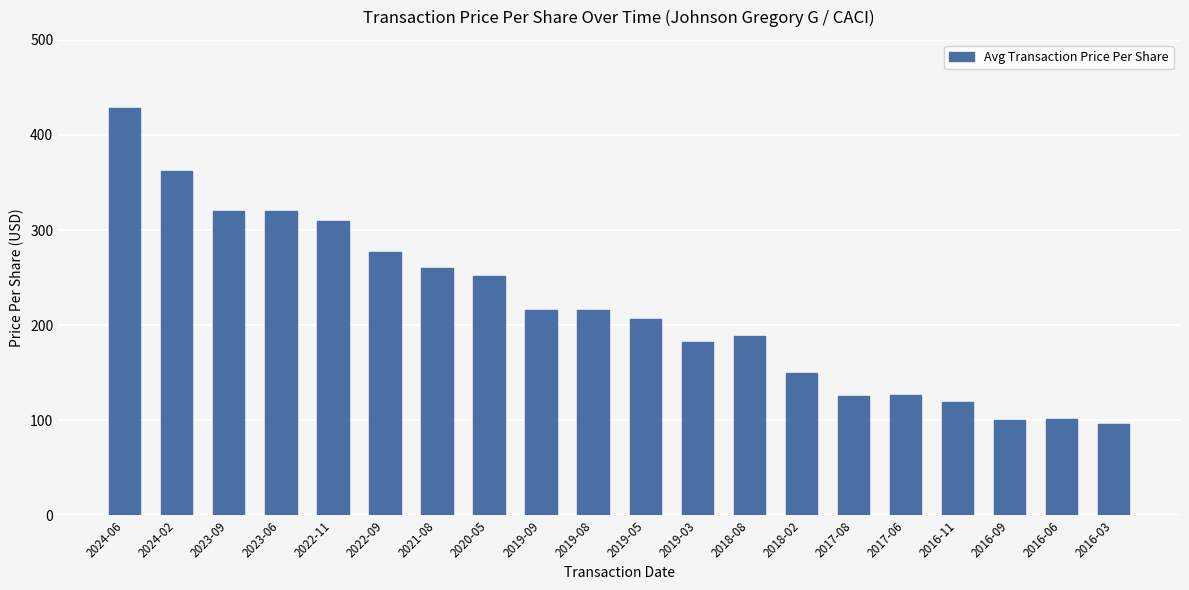

Are the bars horizontal?

No